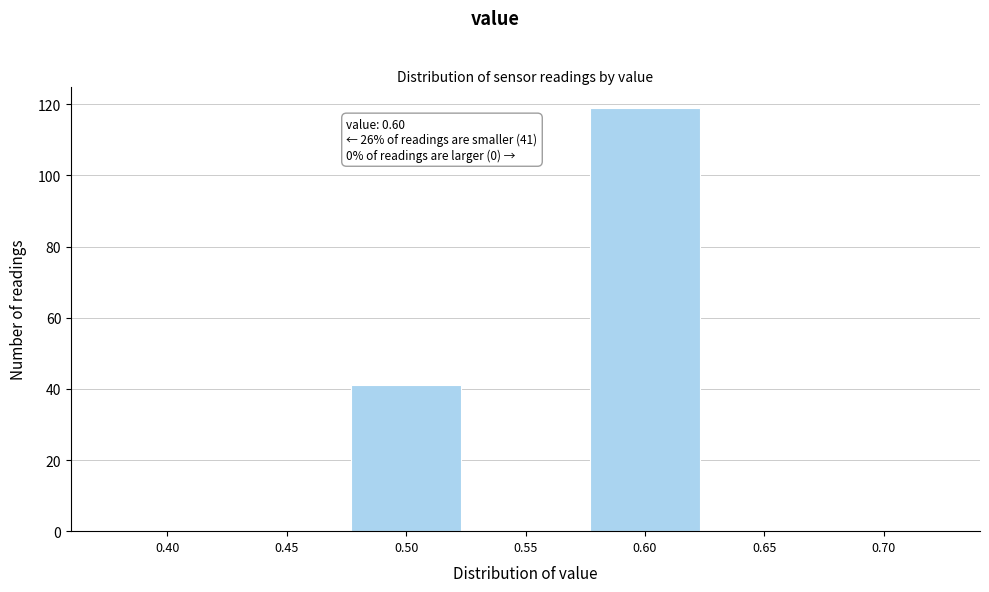

Reading right to left, list all the values displayed in this chart.

0.70=0	0.65=0	0.60=119	0.55=0	0.50=41	0.45=0	0.40=0